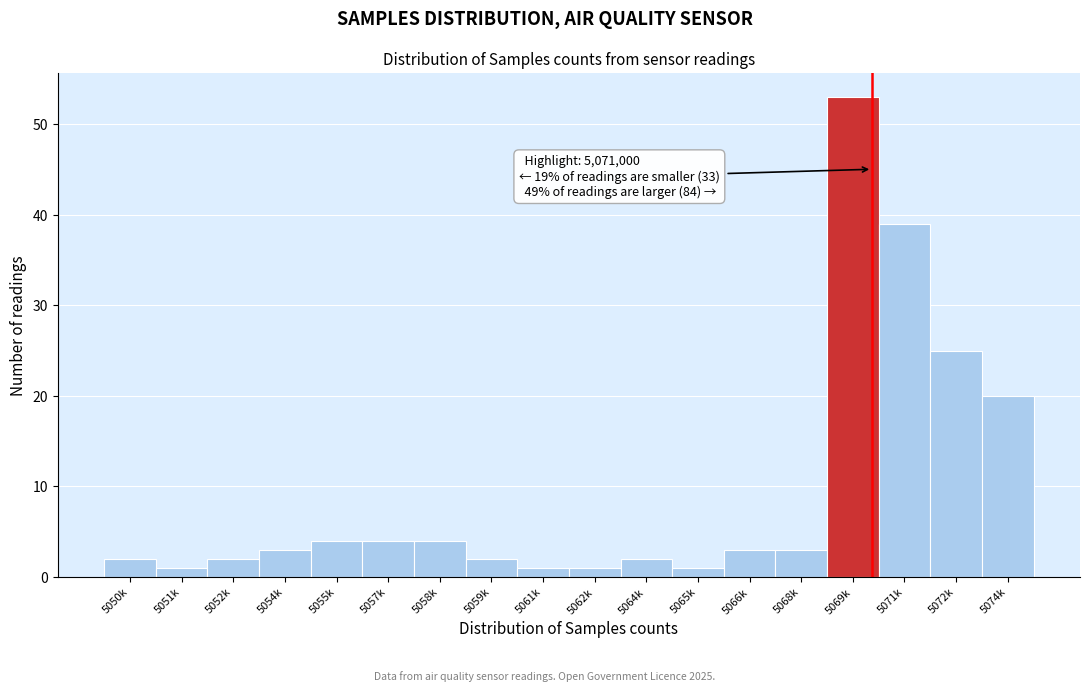

Reading left to right, extract all data points from this chart.

5050k=2	5051k=1	5052k=2	5054k=3	5055k=4	5057k=4	5058k=4	5059k=2	5061k=1	5062k=1	5064k=2	5065k=1	5066k=3	5068k=3	5069k=53	5071k=39	5072k=25	5074k=20